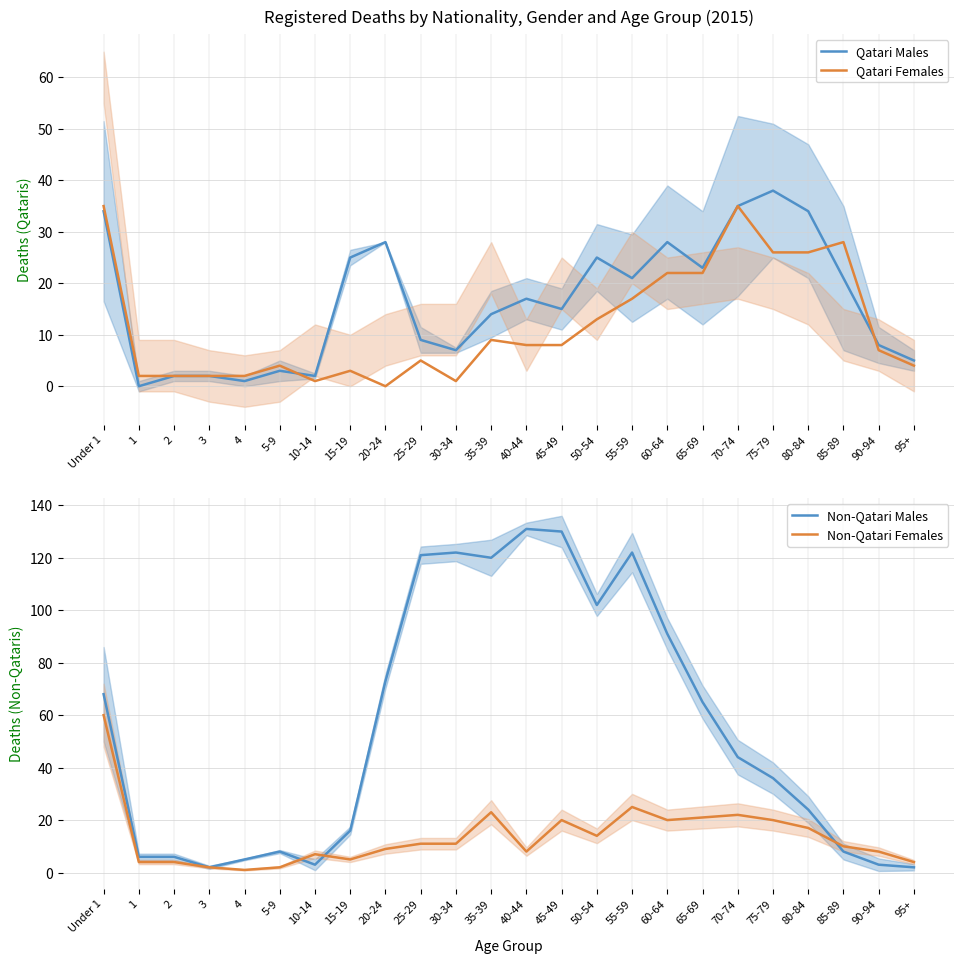

The Non-Qatari Males series shows 16 at 15-19. True or false?

True